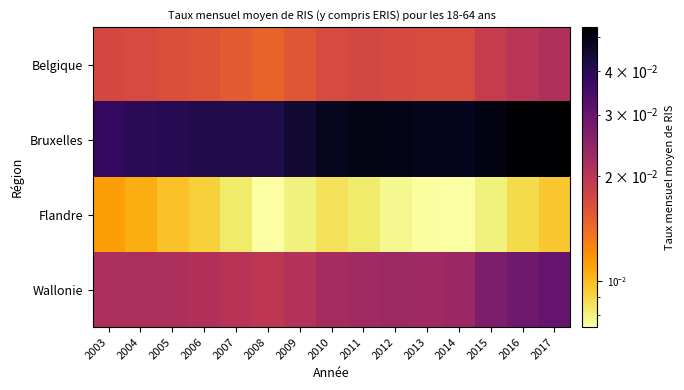

List the series in order of their overall mean, highest first.

Bruxelles, Wallonie, Belgique, Flandre